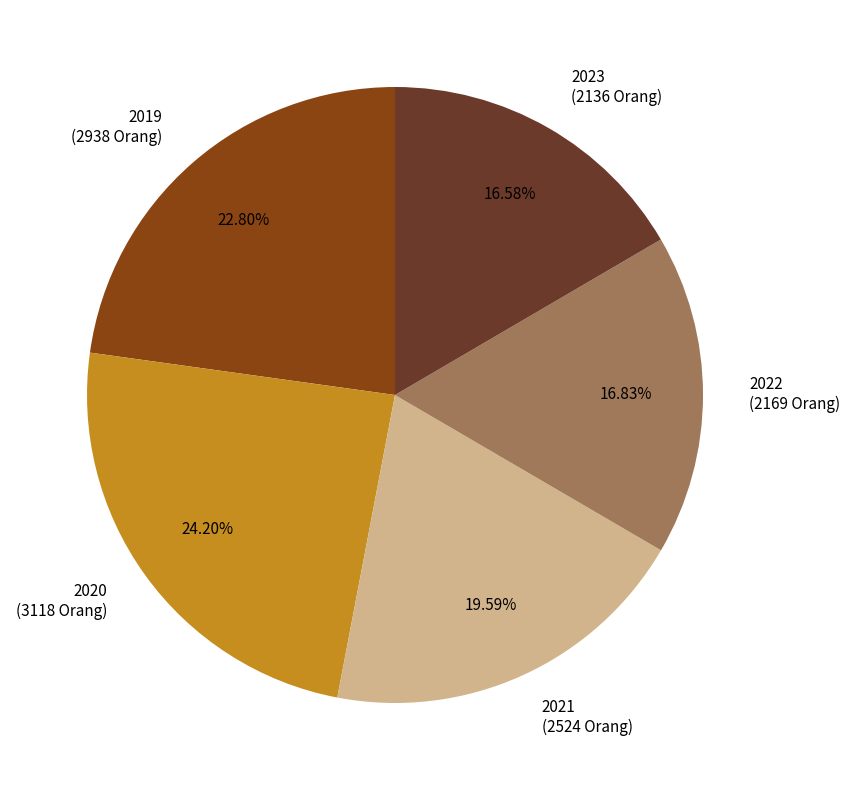

What is the largest slice in the pie chart?

2020